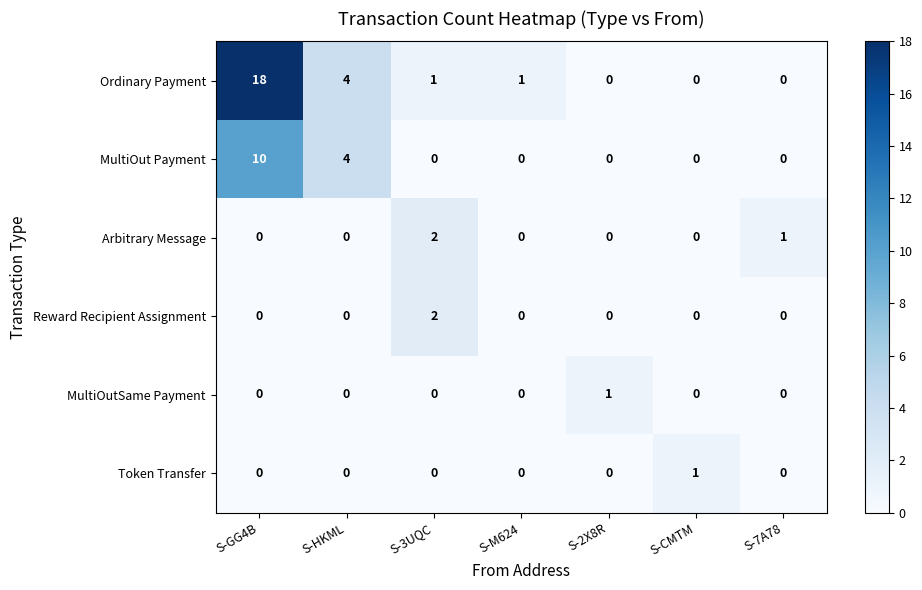

At which category is the sum across all series the highest?

S-GG4B